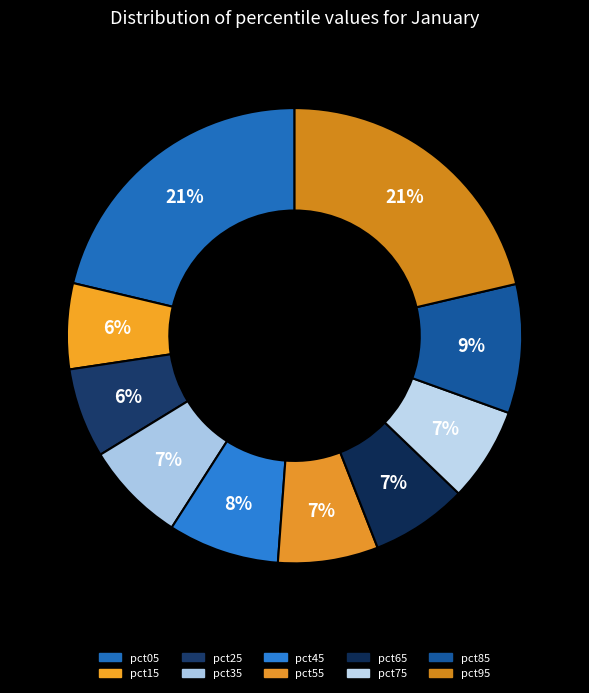

How many slices are in this pie chart?

10